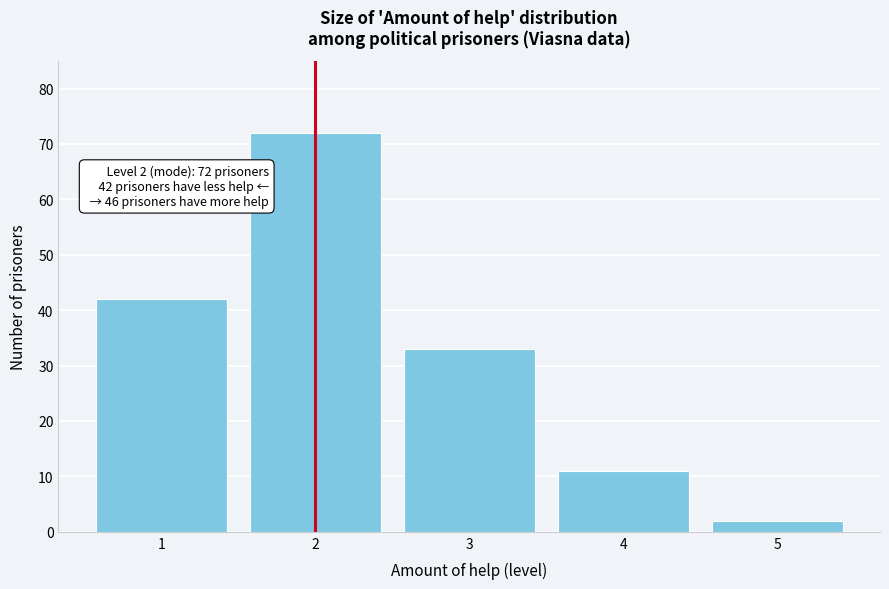

Reading left to right, transcribe all the data shown in this chart.

1=42	2=72	3=33	4=11	5=2